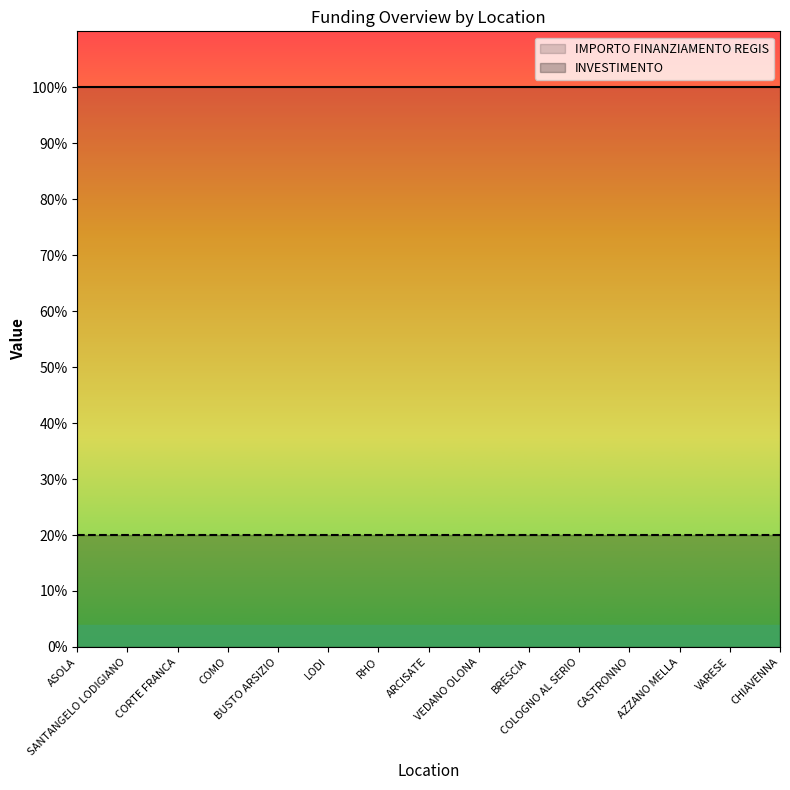

How many categories are shown in the chart?

15